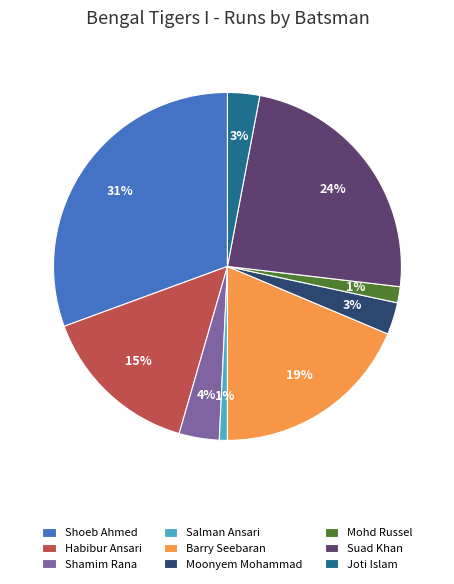

Between Joti Islam and Suad Khan, which is larger?

Suad Khan